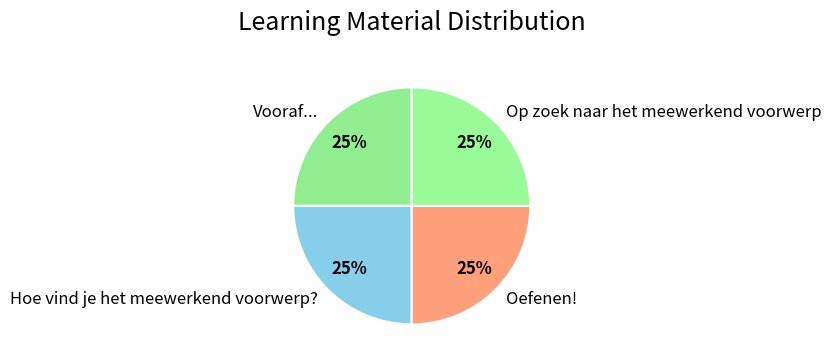

How many slices are in this pie chart?

4